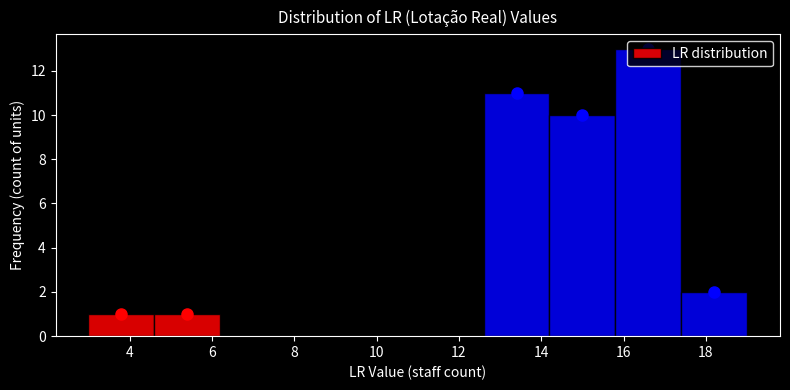

Reading left to right, transcribe this chart: for each bar, give the range it covers on the x-axis and its height. The values are not printed on the chart, so give them approximately, as read against the axis.

3.0 to 4.6: 1
4.6 to 6.2: 1
6.2 to 7.8: 0
7.8 to 9.4: 0
9.4 to 11.0: 0
11.0 to 12.6: 0
12.6 to 14.2: 11
14.2 to 15.8: 10
15.8 to 17.4: 13
17.4 to 19.0: 2